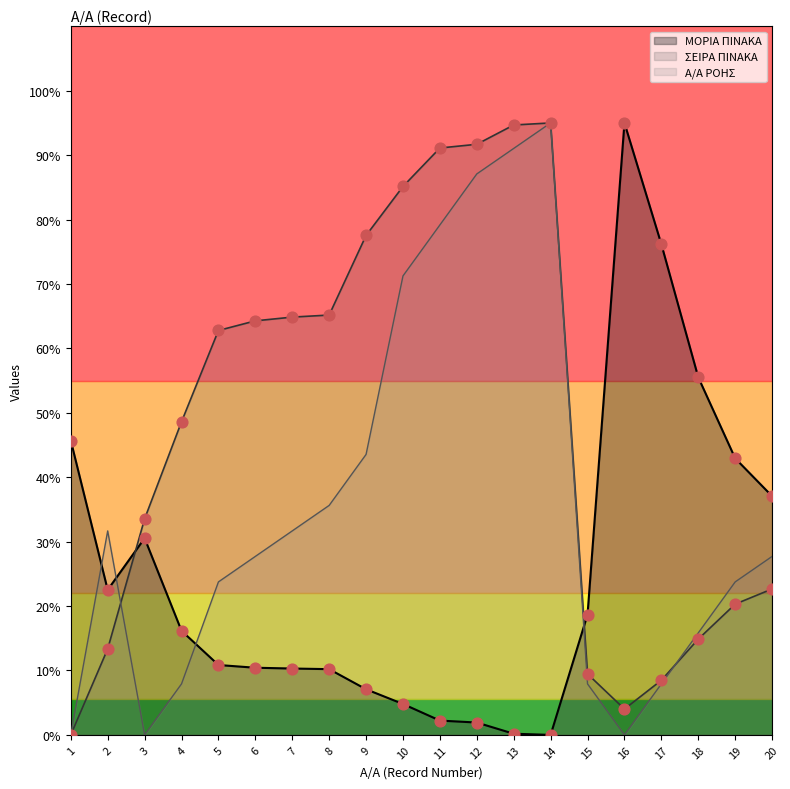

Is the value of ΣΕΙΡΑ ΠΙΝΑΚΑ at 9 greater than the value of ΜΟΡΙΑ ΠΙΝΑΚΑ at 2?

Yes